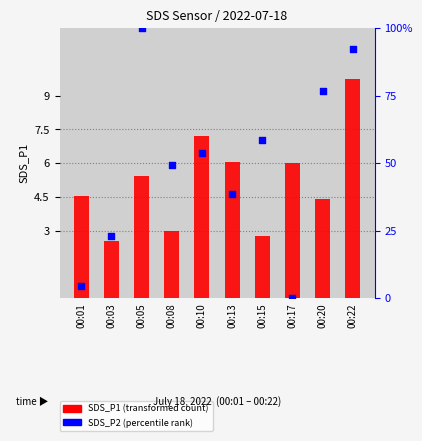

At which category is the sum across all series the highest?

00:05